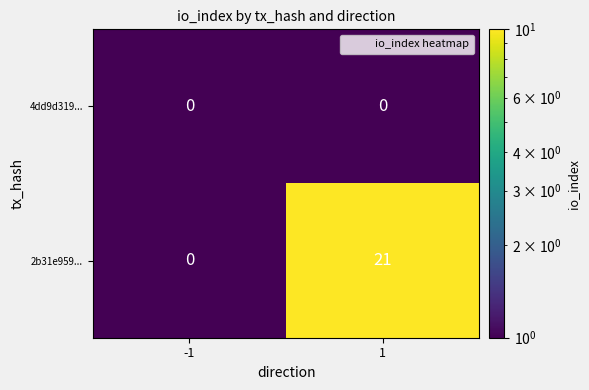

How many categories are shown in the chart?

2